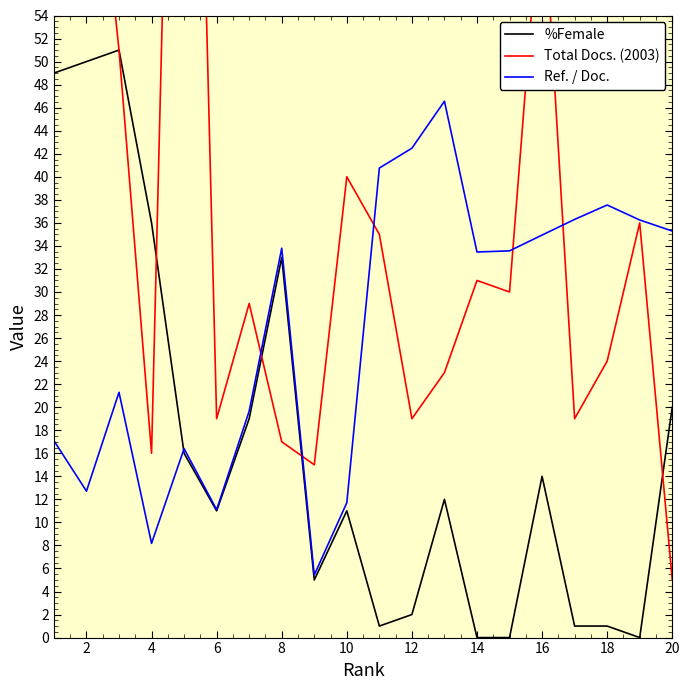

How many distinct data groups are displayed?

3